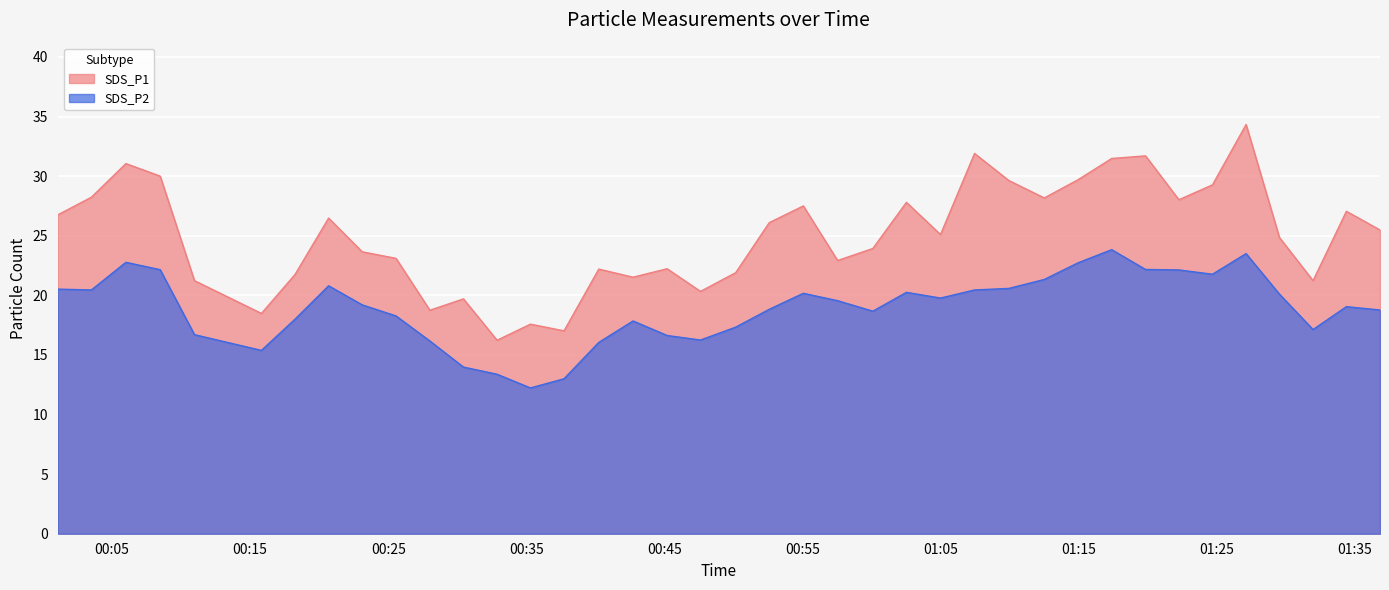

What is the label of the 34th point from the left?

2023/03/24 01:24:42